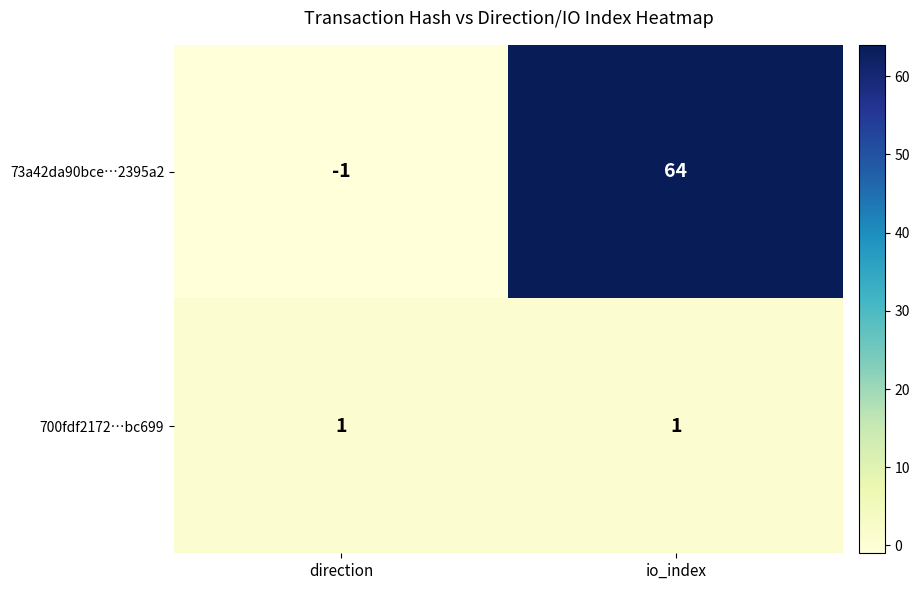

The 700fdf2172…bc699 series shows 1 at direction. True or false?

True